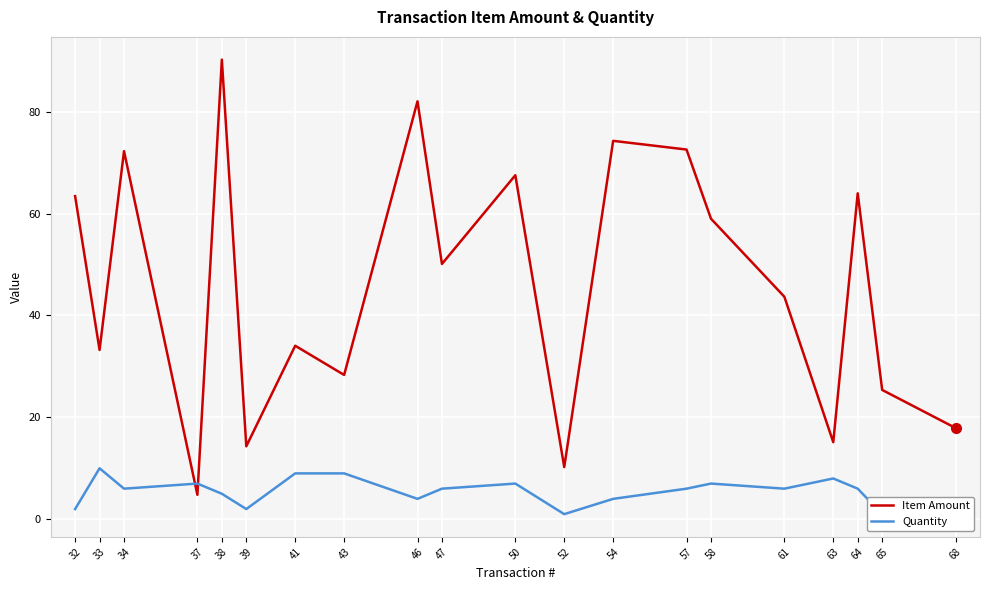

What is the difference between the second highest and second lowest values in the Quantity series?

8.0